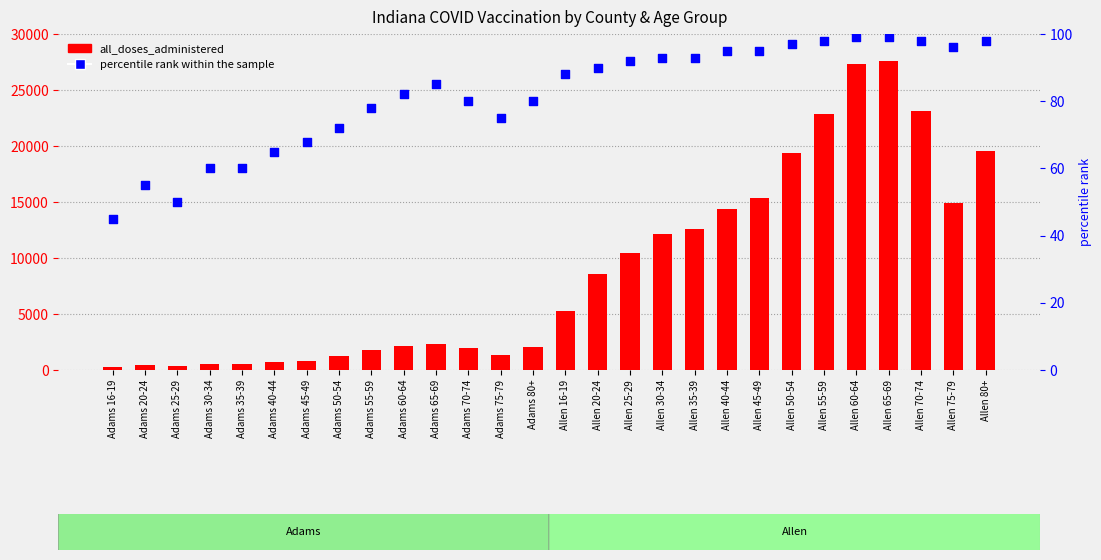

What are all the series names shown in the legend?

all_doses_administered, percentile rank within the sample